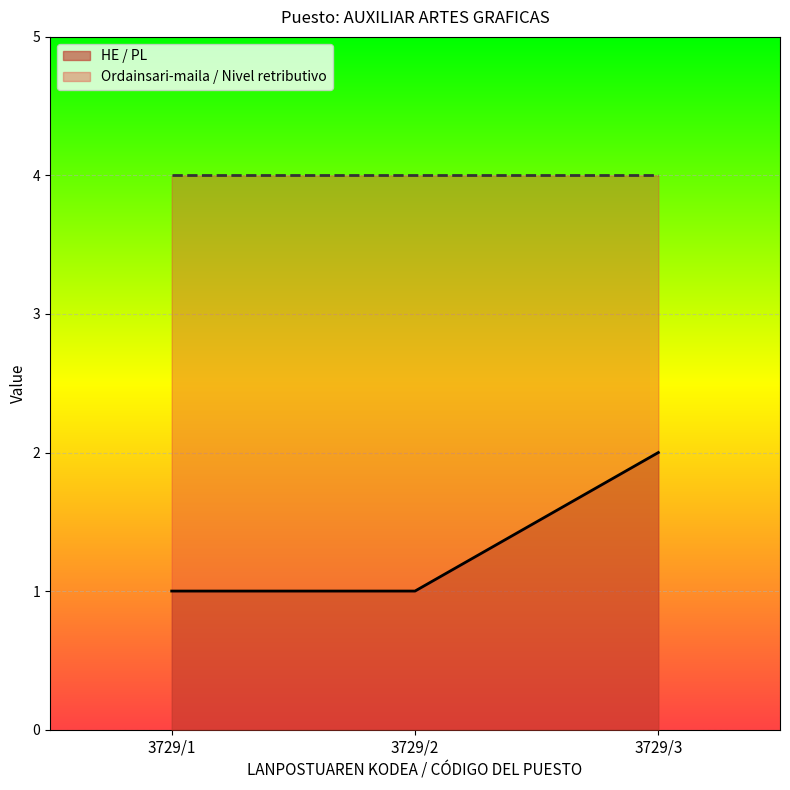

Reading left to right, list the values for the HE / PL series.

3729/1=1	3729/2=1	3729/3=2